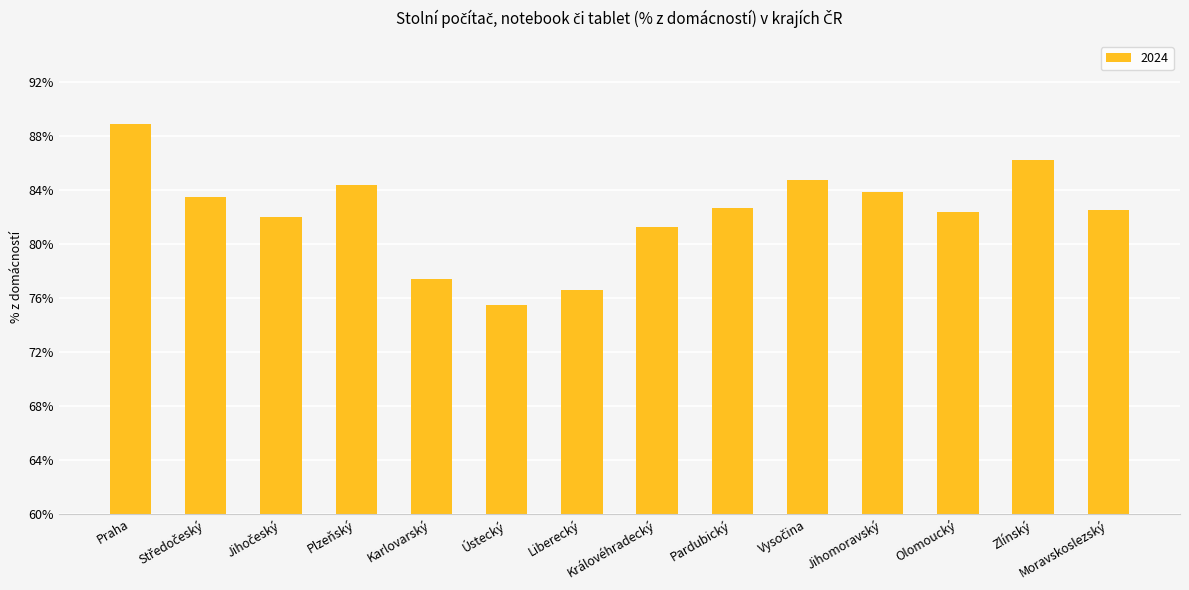

At which category does the chart reach its peak across all series?

Praha